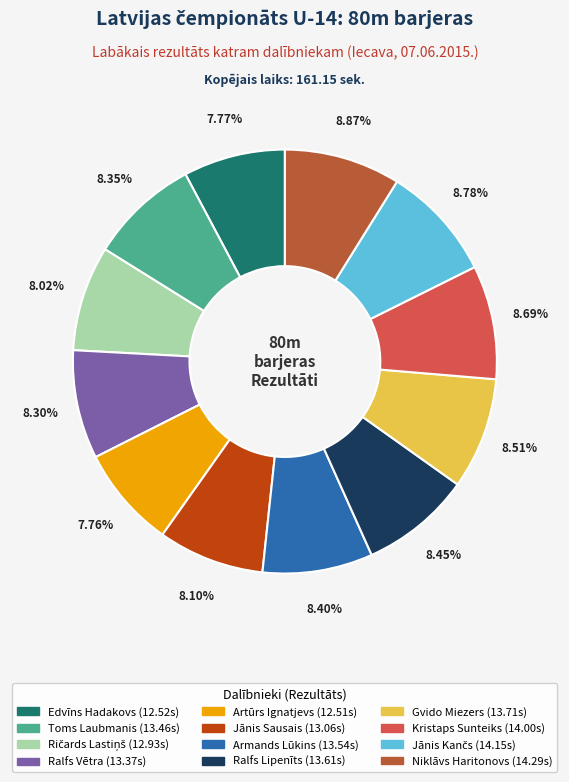

Is there any slice that represents more than half of the pie?

No